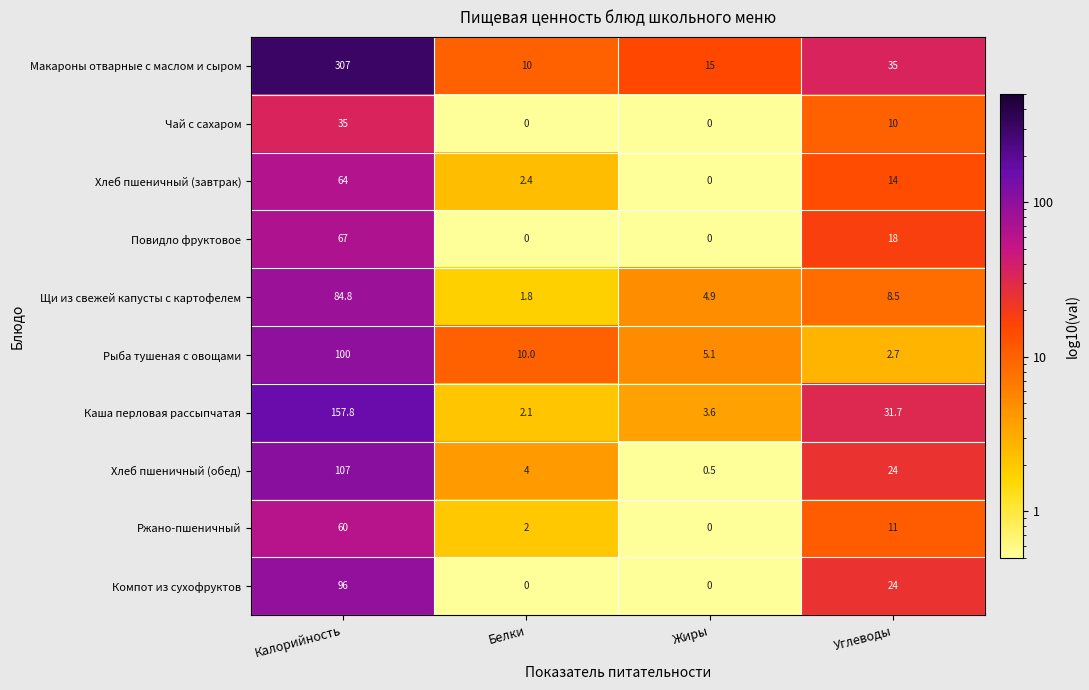

Which series has the largest range (max minus min)?

Макароны отварные с маслом и сыром